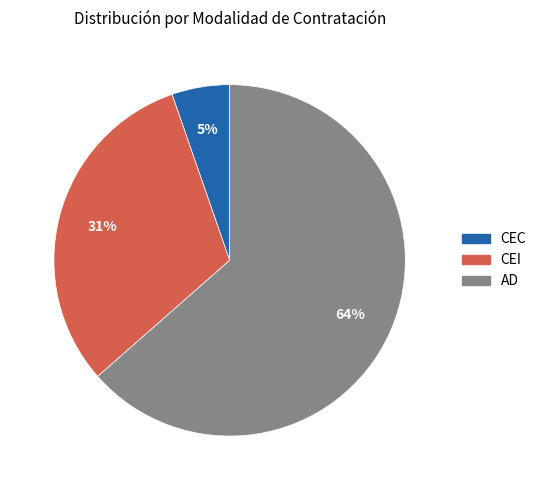

Is there any slice that represents more than half of the pie?

Yes